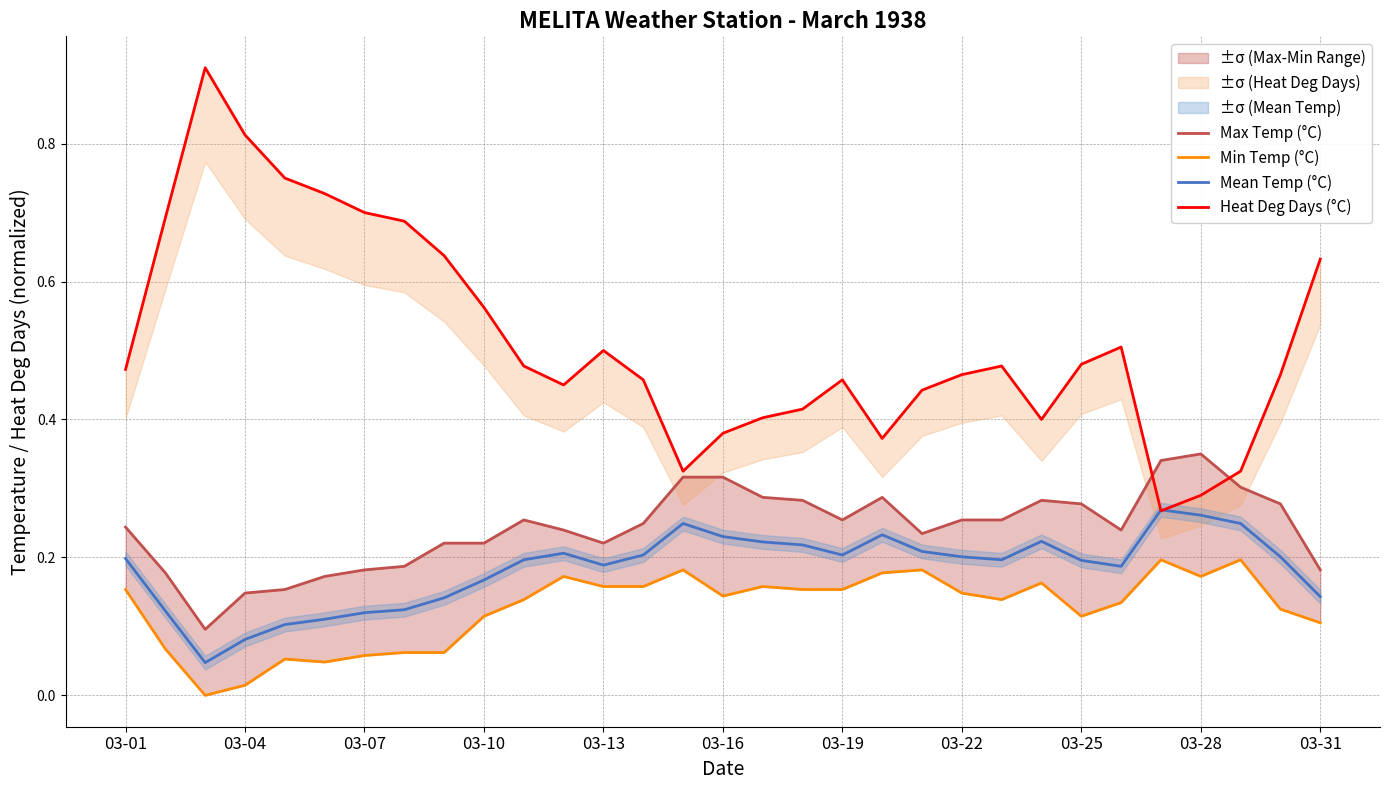

The value of Mean Temp (°C) at 03-28 is 0.4. True or false?

False